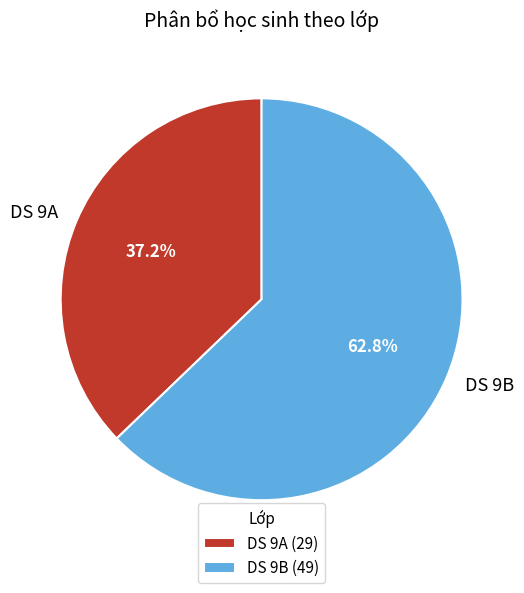

Which slice is the smallest?

DS 9A